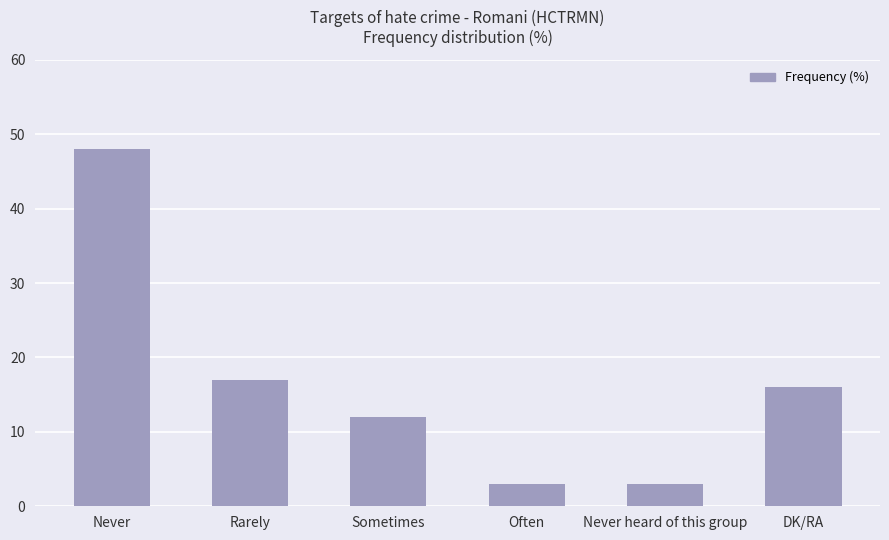

How many bars are there in total?

6